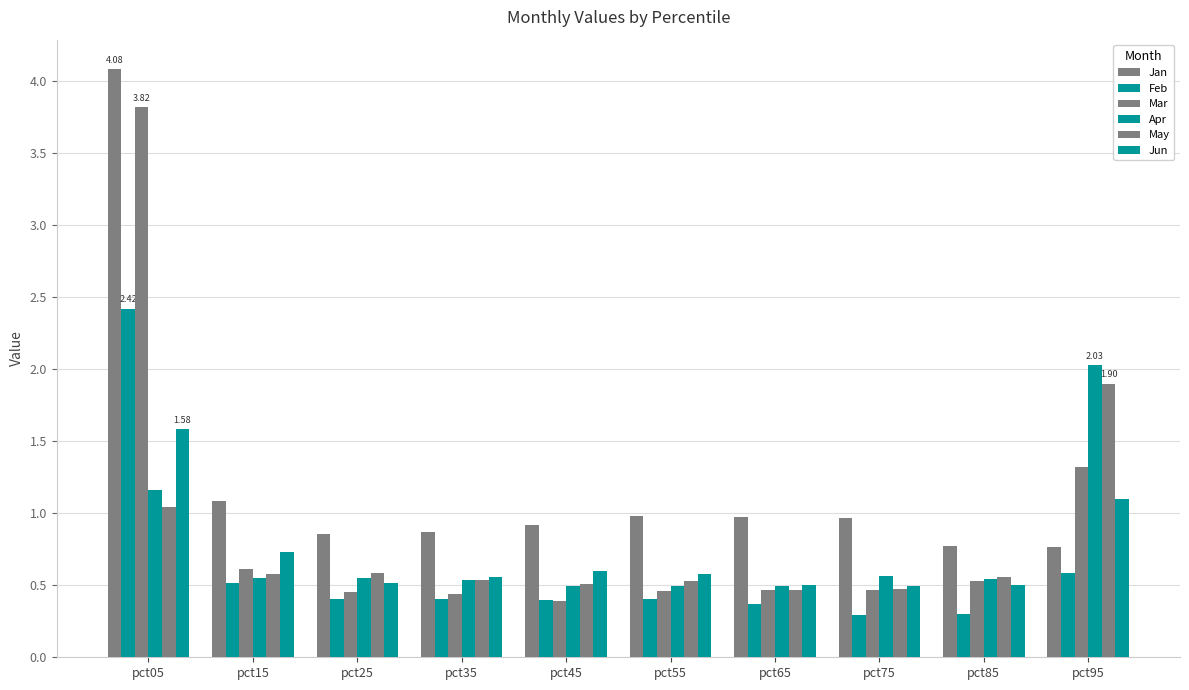

How many distinct data groups are displayed?

6